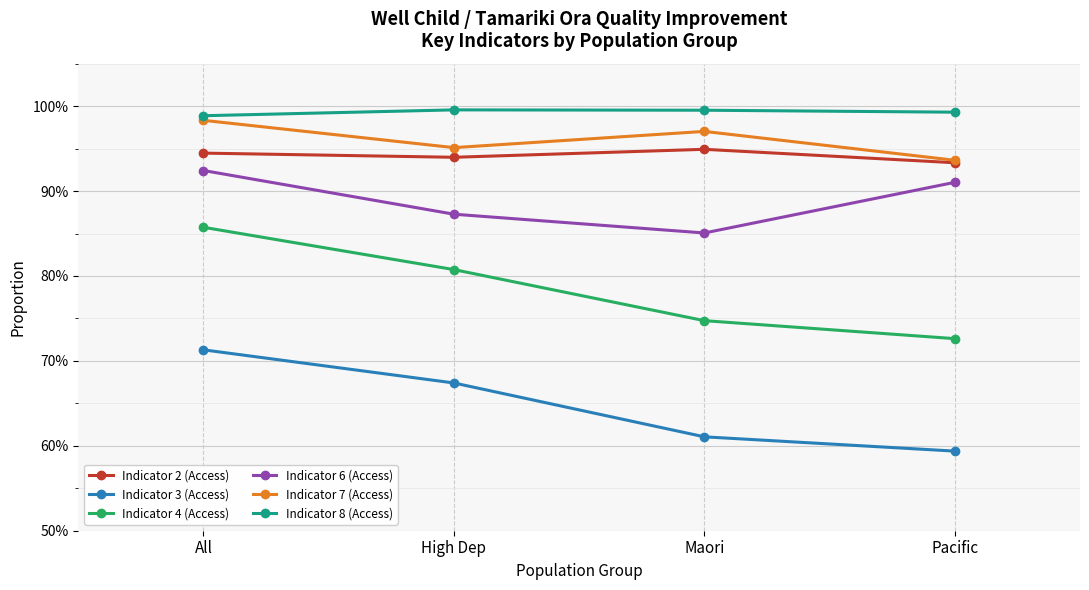

Does the chart have visible grid lines?

Yes